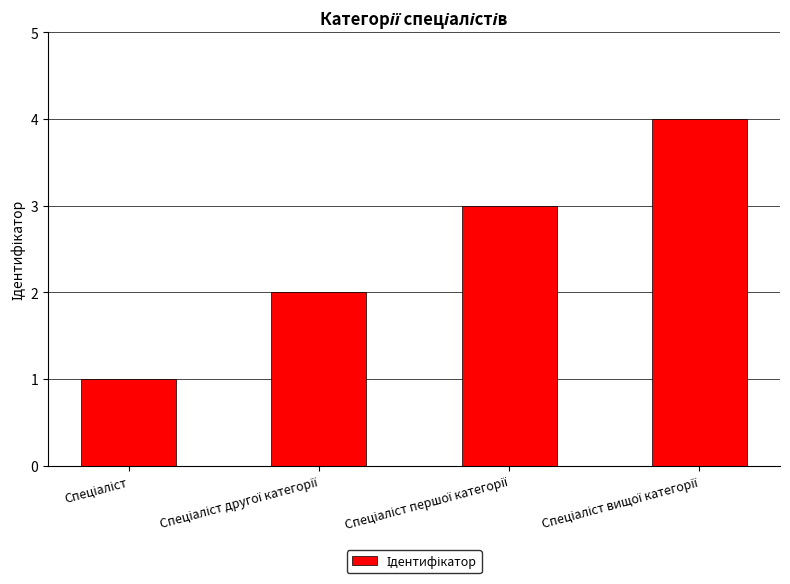

What is the maximum value shown in the chart?

4